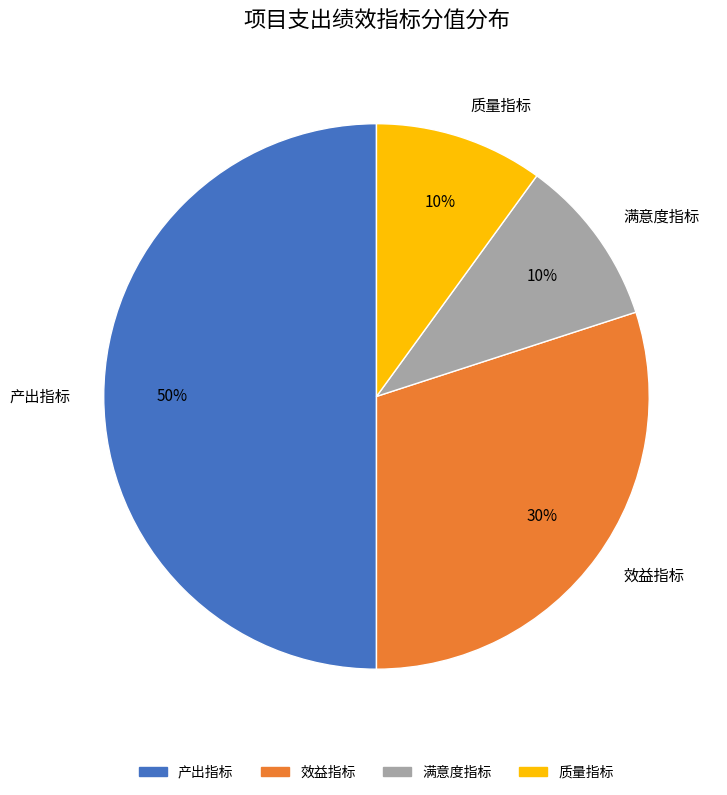

Which slice is the largest?

产出指标